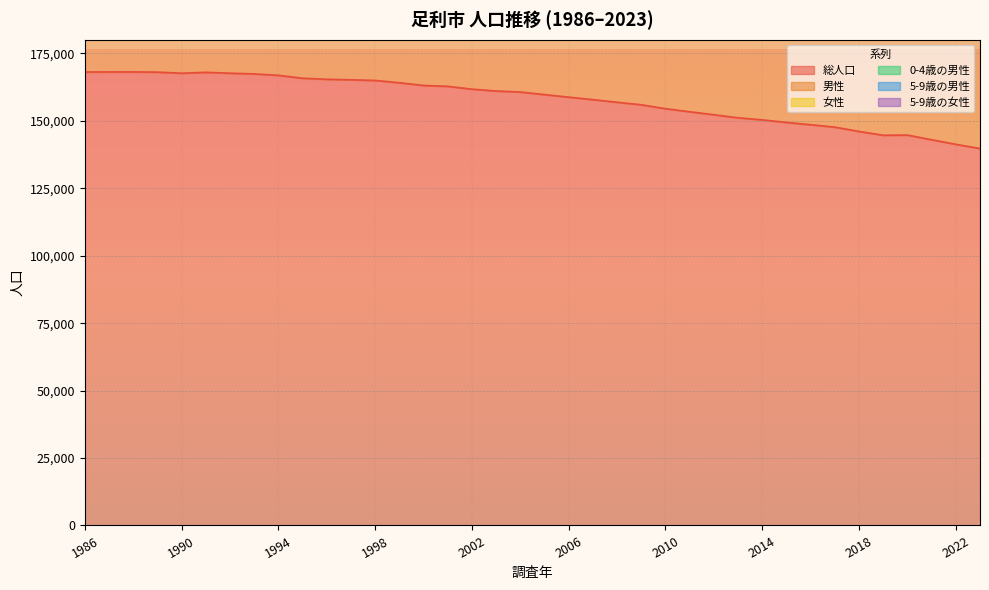

What is the difference between the highest and lowest values at 1990?

181356